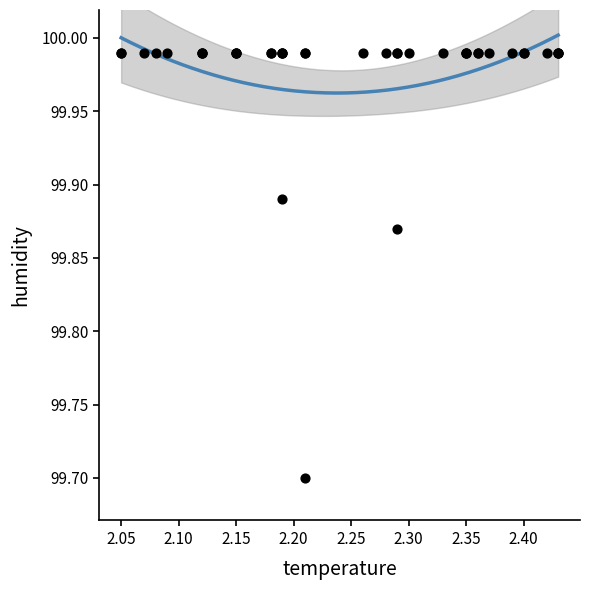

What Y value in the scatter plot is closest to 99?

99.7